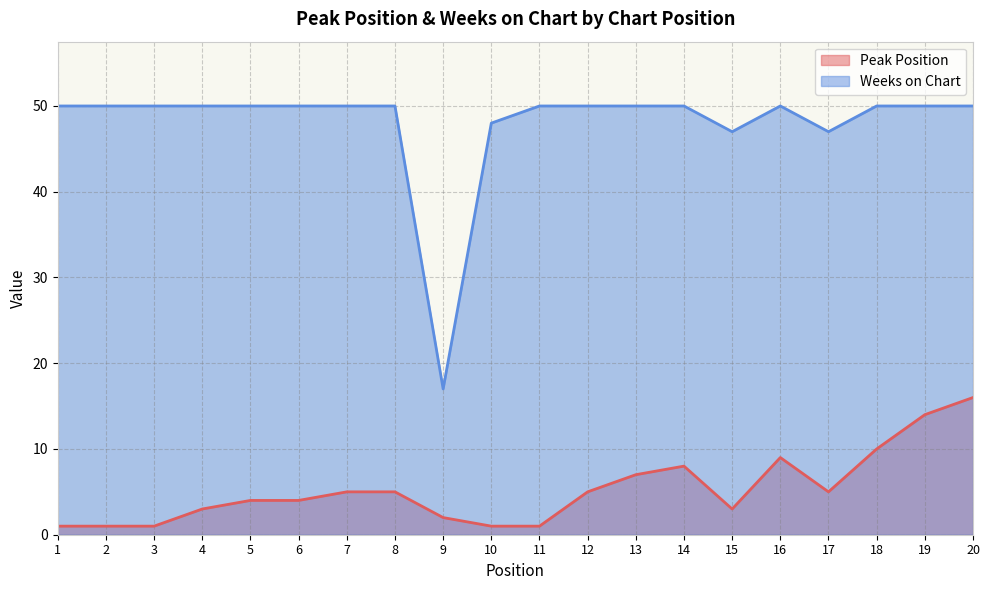

What is the minimum value for Weeks on Chart?

17